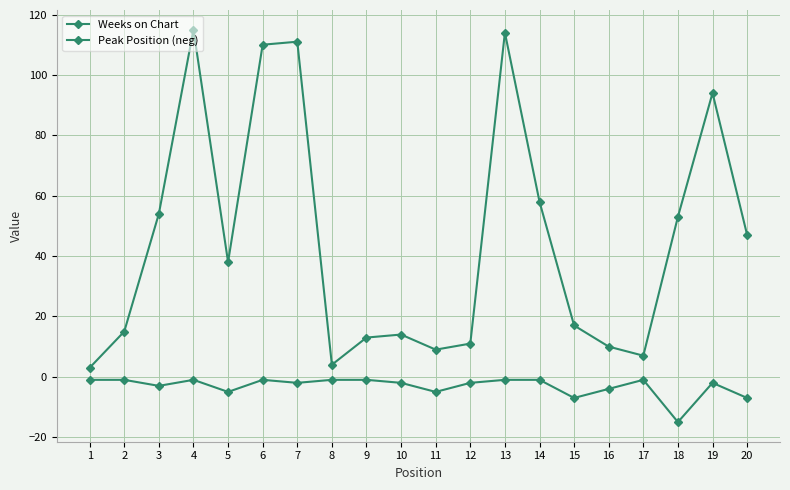

Reading left to right, extract all data points from this chart.

Weeks on Chart: 3	15	54	115	38	110	111	4	13	14	9	11	114	58	17	10	7	53	94	47
Peak Position (neg): -1	-1	-3	-1	-5	-1	-2	-1	-1	-2	-5	-2	-1	-1	-7	-4	-1	-15	-2	-7